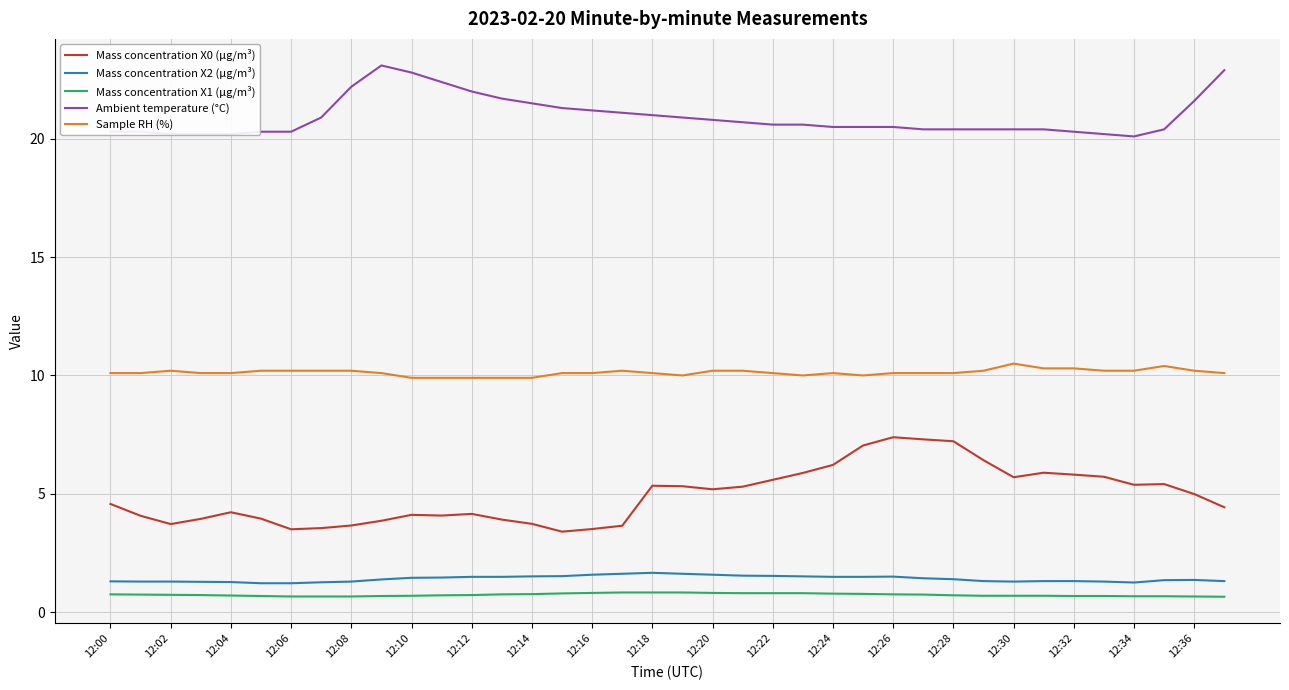

What is the lowest value of the Mass concentration X0 (μg/m³) series?

3.4